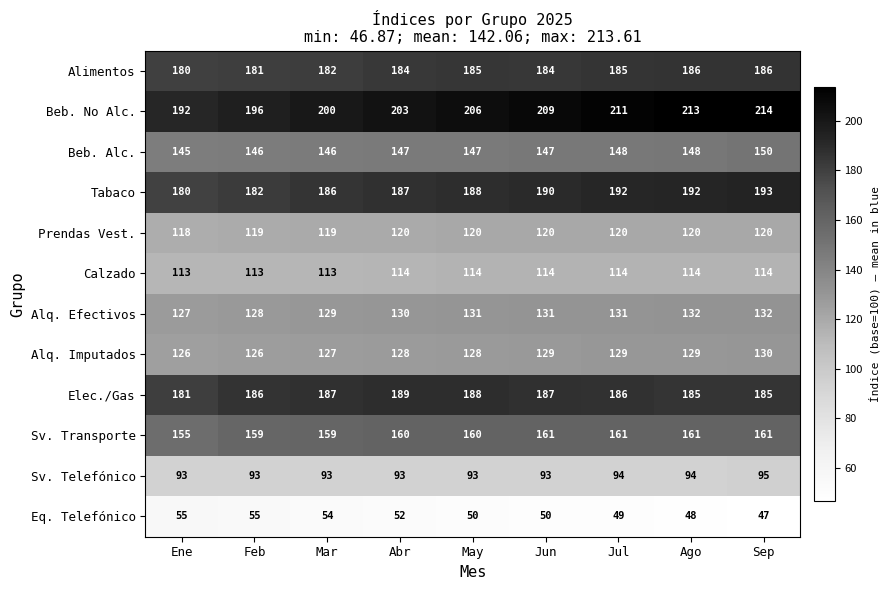

At which category does the chart reach its peak across all series?

Sep